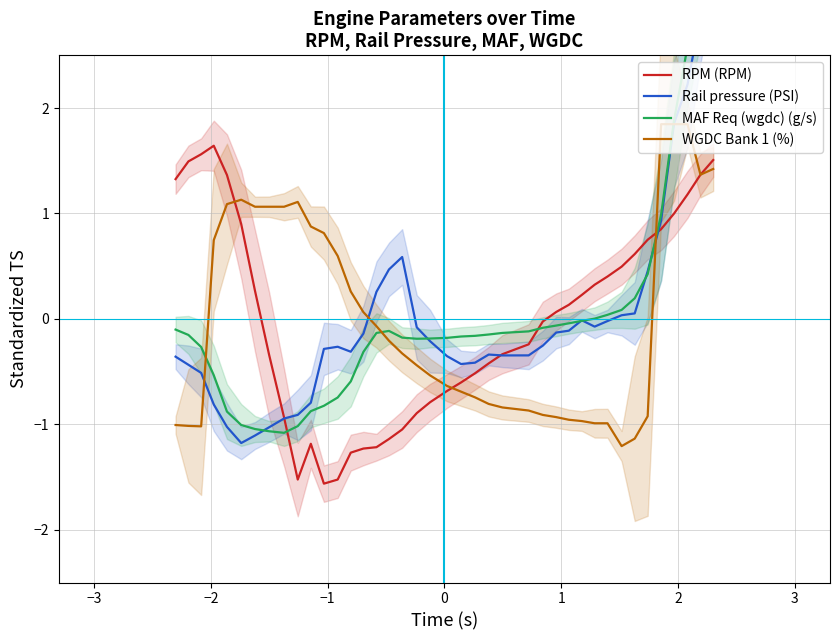

How many values in the RPM (RPM) series exceed 0?

20